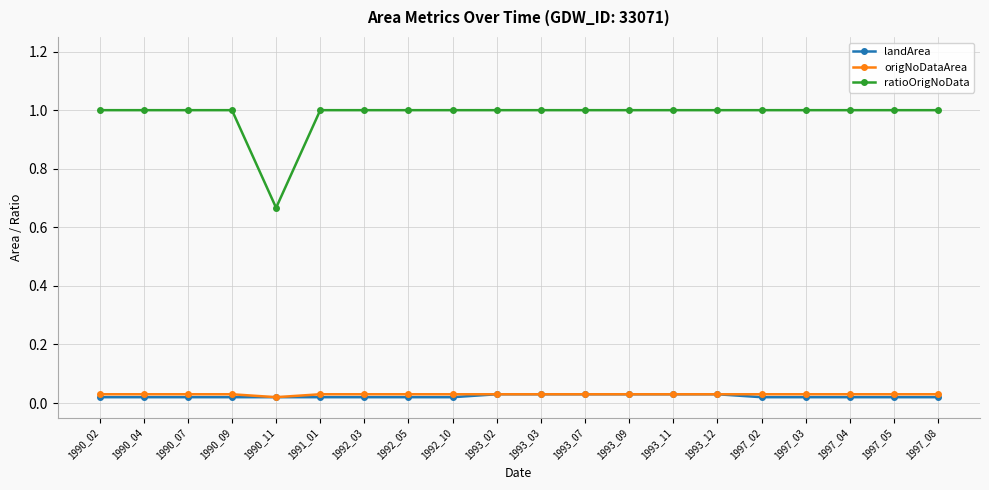

Which series has the largest total across all categories?

ratioOrigNoData